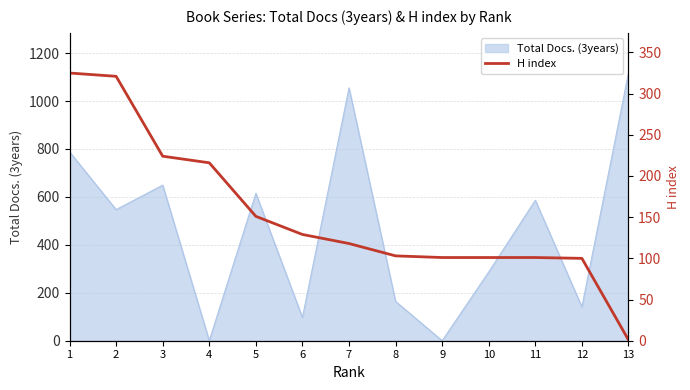

The value of Total Docs. (3years) at 7 is 1686. True or false?

False